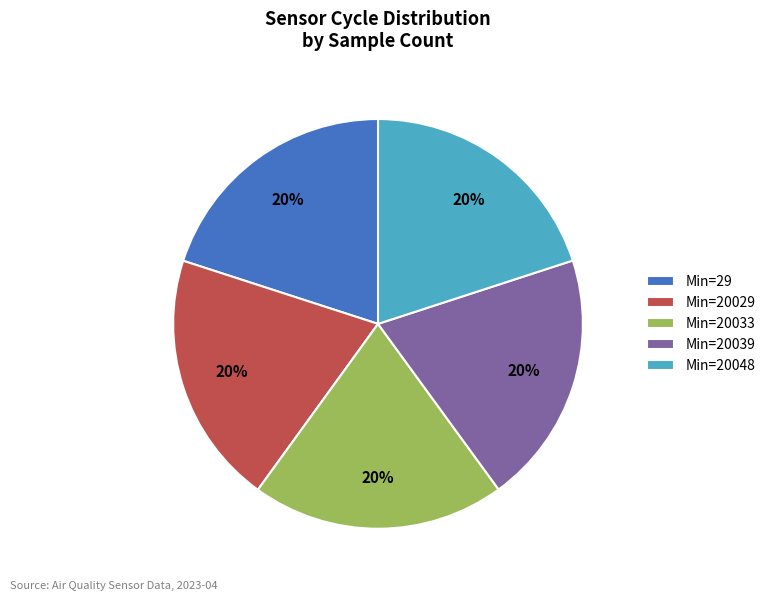

The Min=20039 slice represents 13% of the pie. True or false?

False